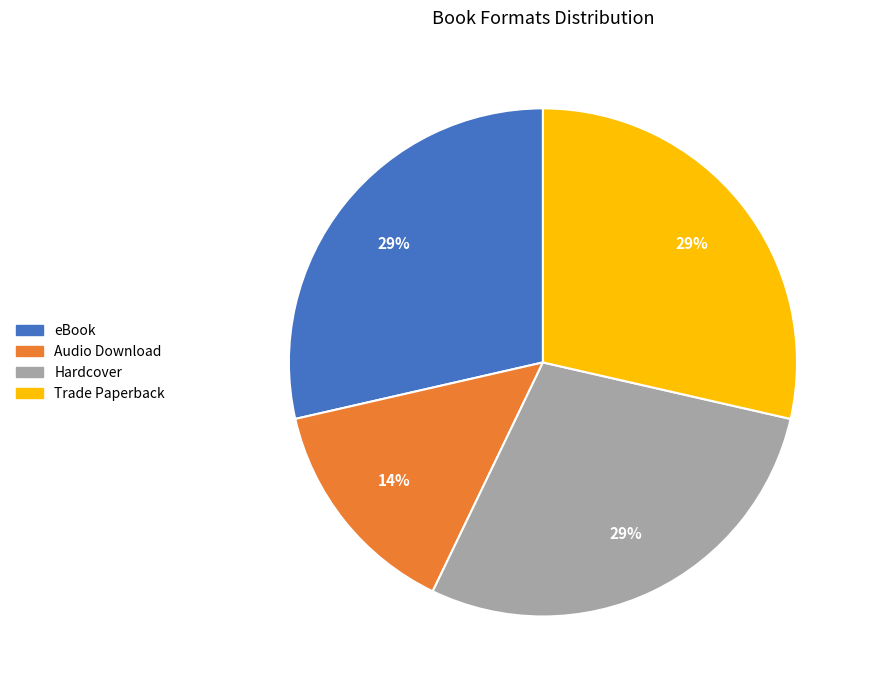

How many slices are in this pie chart?

4